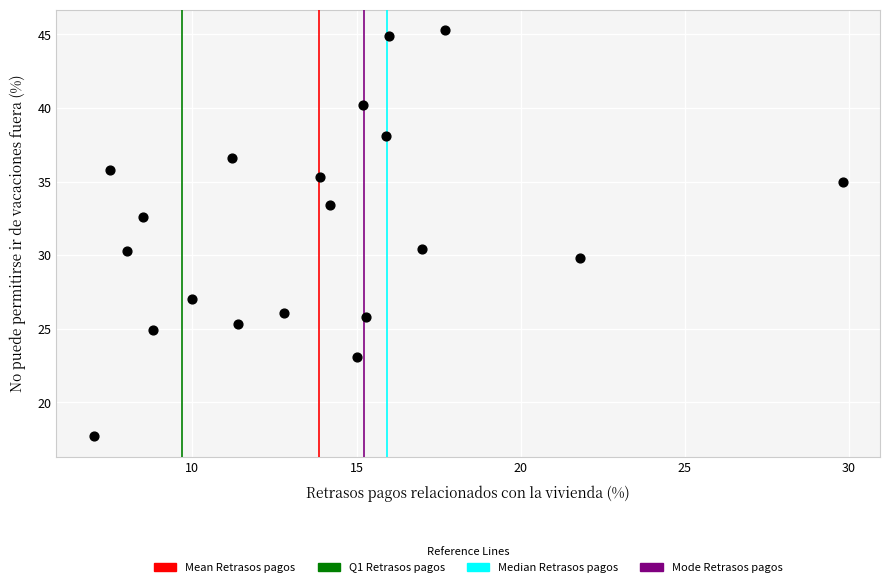

What is the range of Y values (max minus min)?

27.6